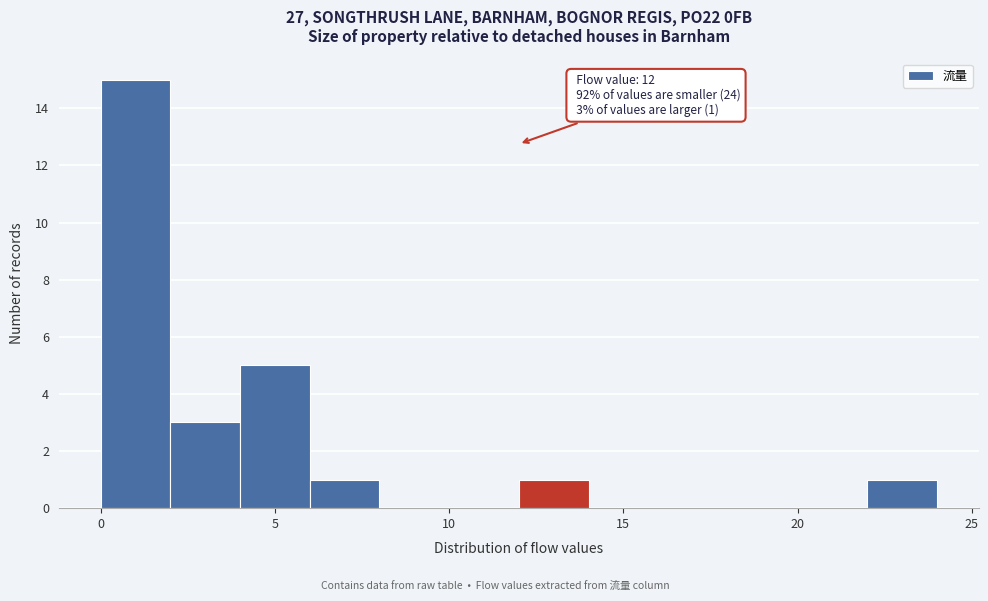

Which range on the x-axis has the tallest bar?

0 to 2